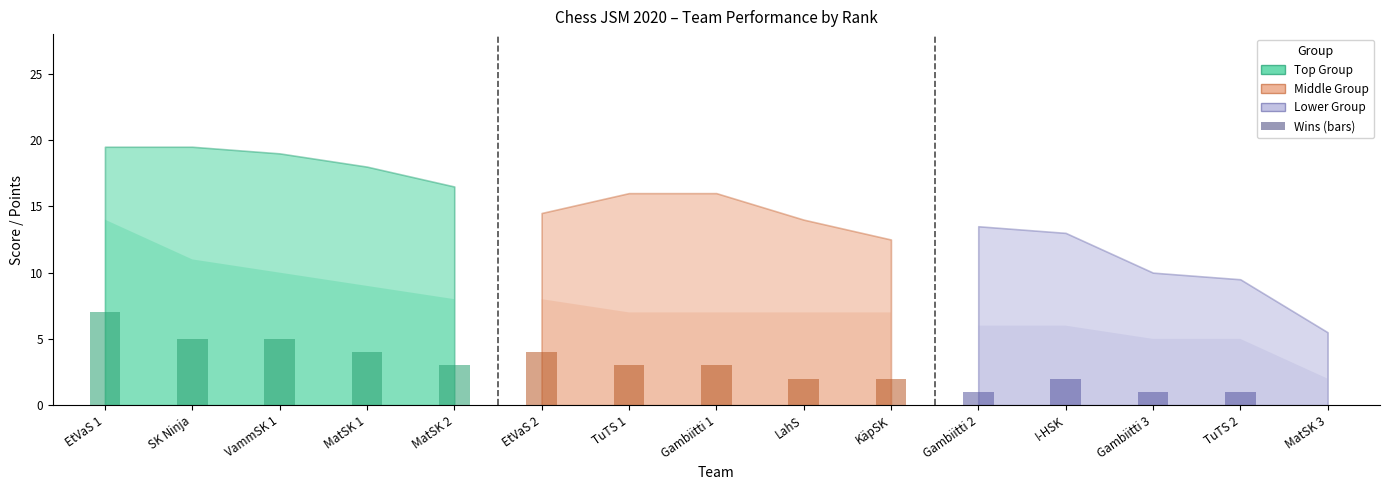

True or false: Middle Group (Wins bar) has a value of 1 at EtVaS 2.

False